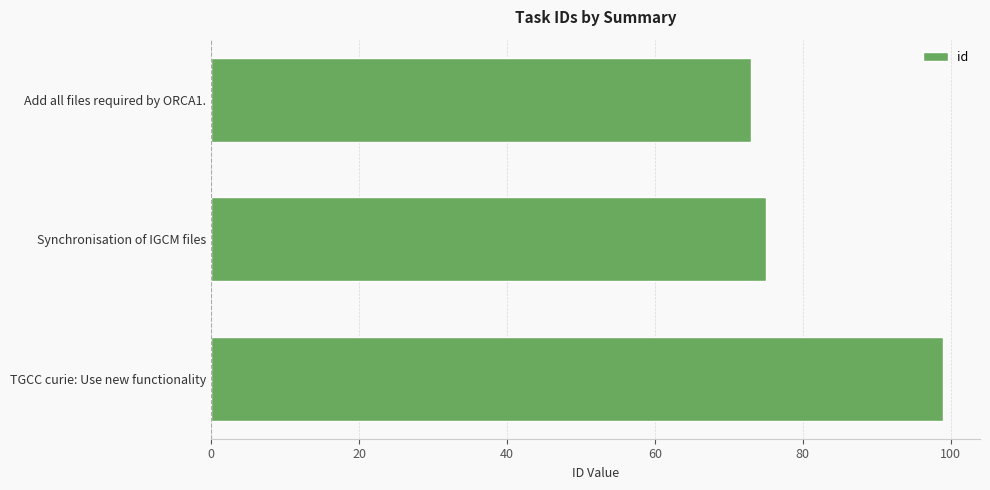

Read the value at TGCC curie: Use new functionality.

99